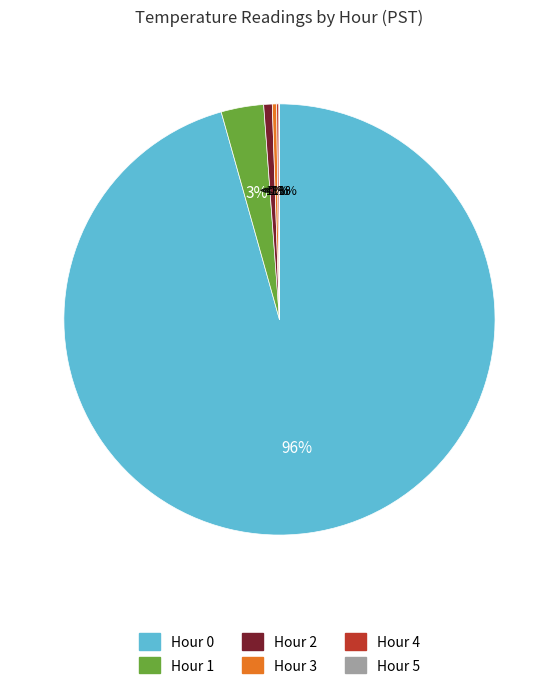

What percentage do Hour 5 and Hour 2 together represent?

0.7%